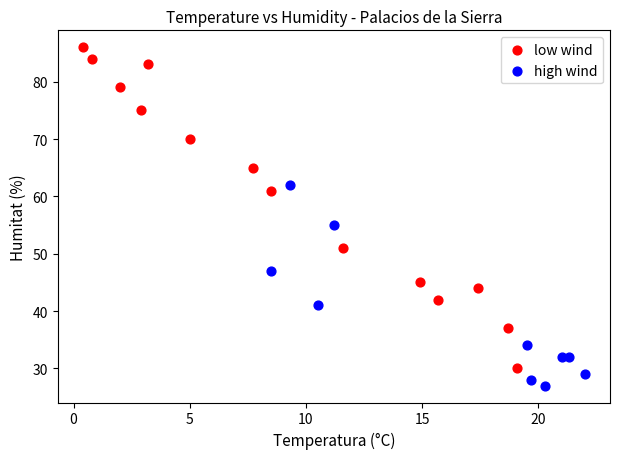

Which series contains the lowest Y value?

high wind